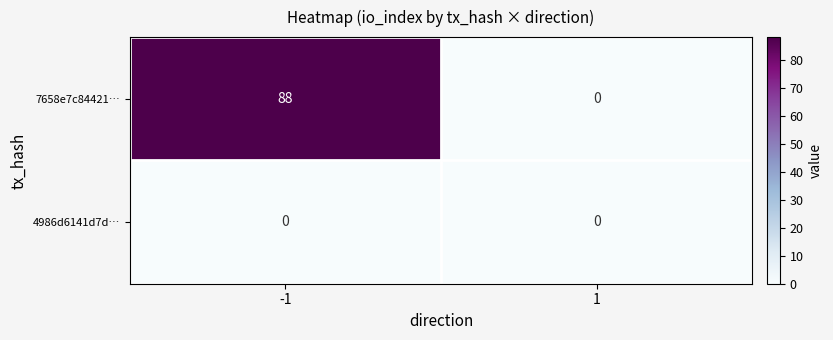

Which series has the largest range (max minus min)?

7658e7c84421…